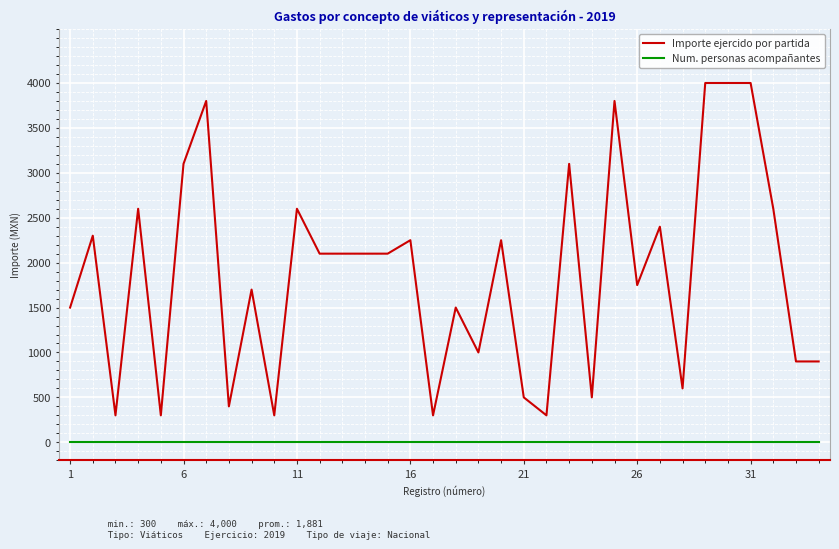

What is the minimum value for Importe ejercido por partida?

300